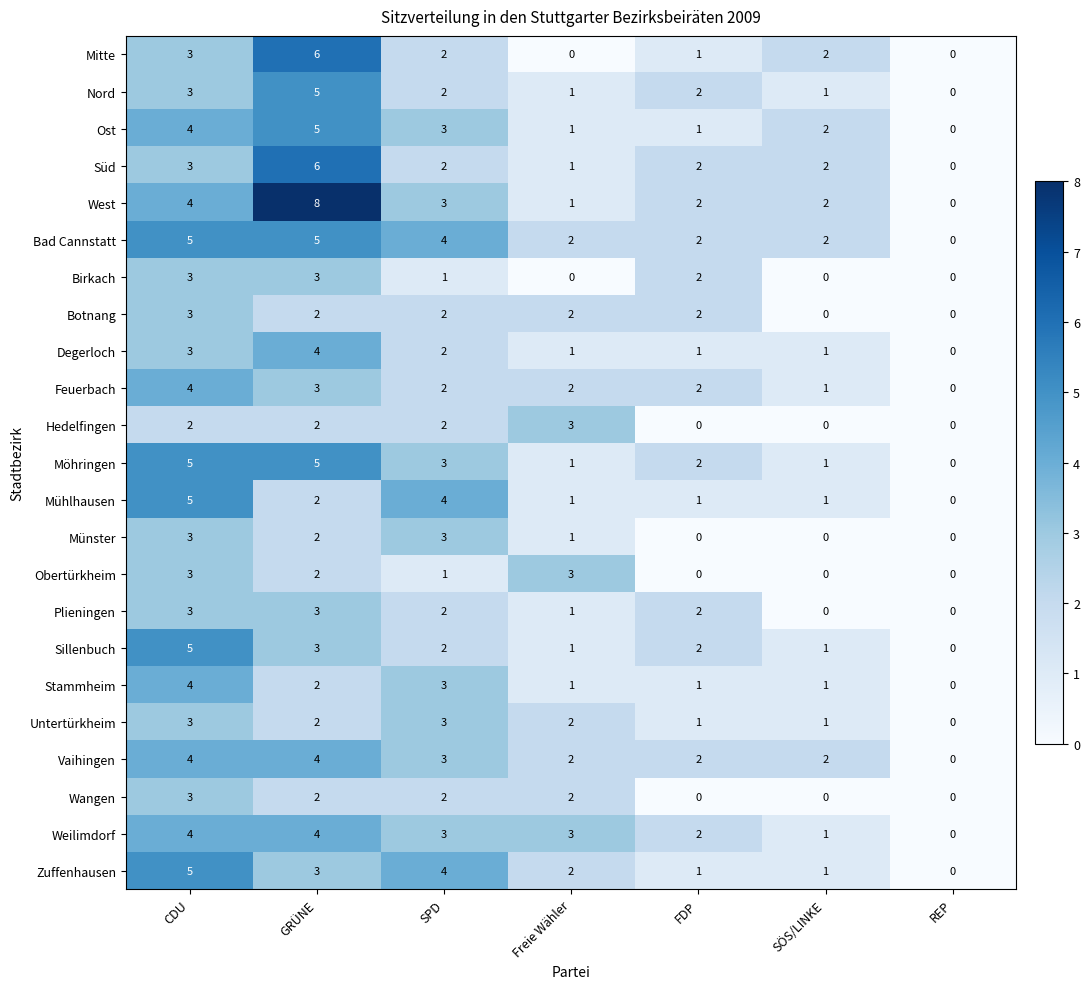

True or false: Feuerbach has a value of 2 at Freie Wähler.

True